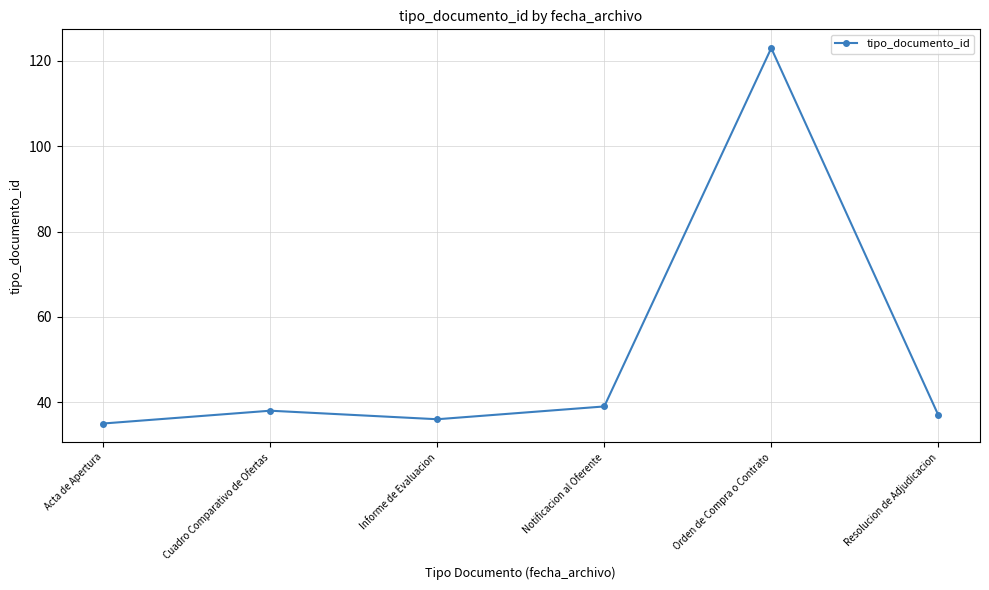

Read the value at Cuadro Comparativo de Ofertas.

38